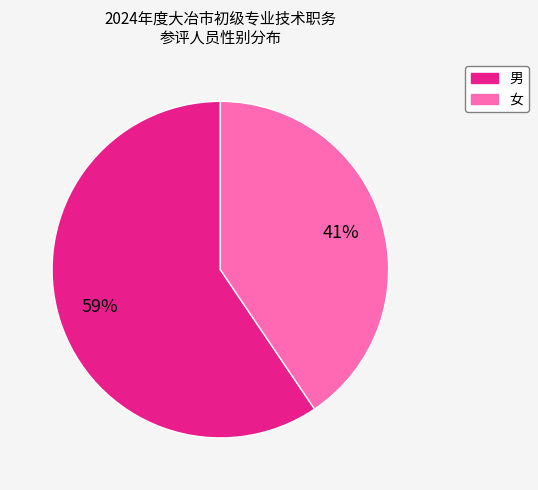

How many slices are in this pie chart?

2